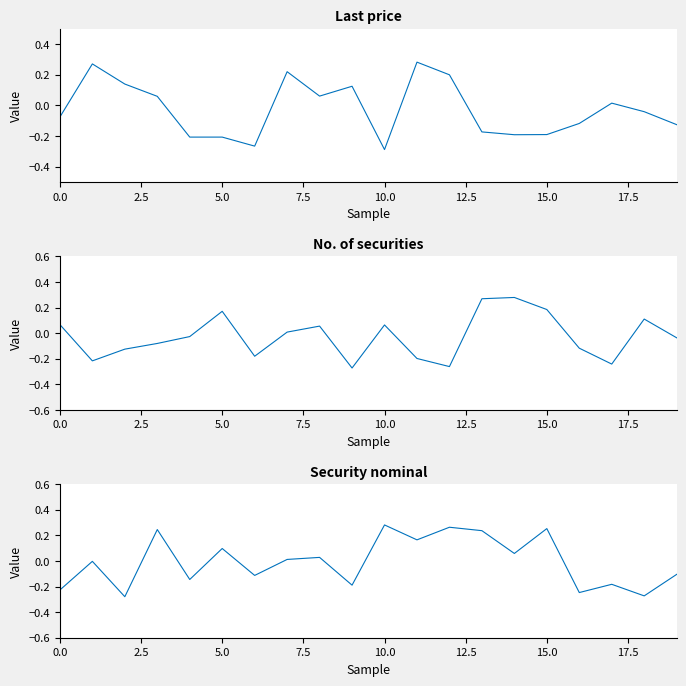

What is the minimum value for Last price?

-0.3